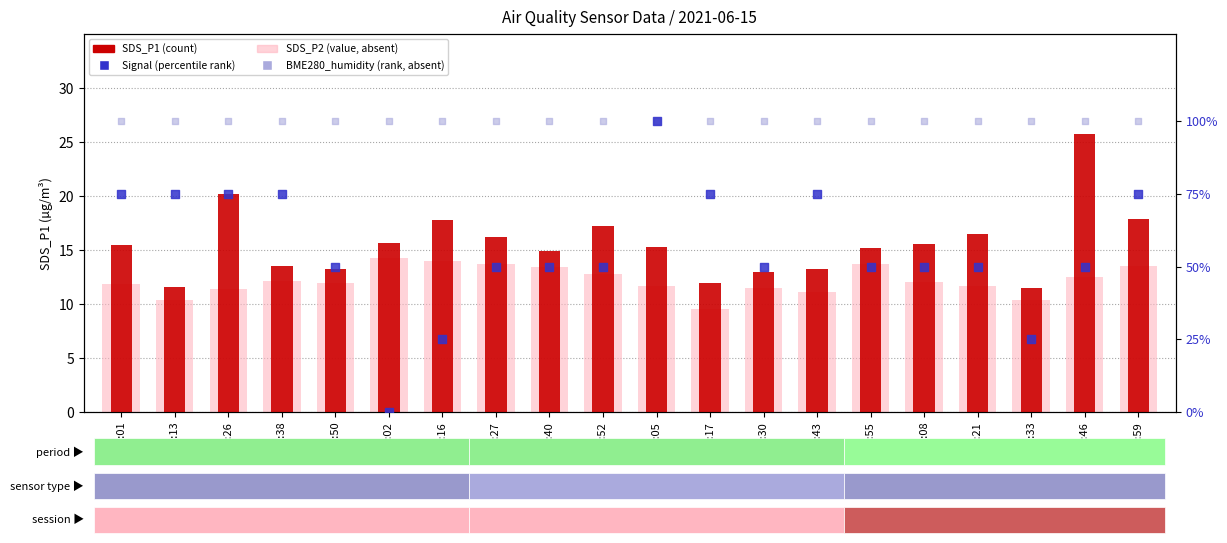

Which series has the largest total across all categories?

BME280_humidity (rank, absent)